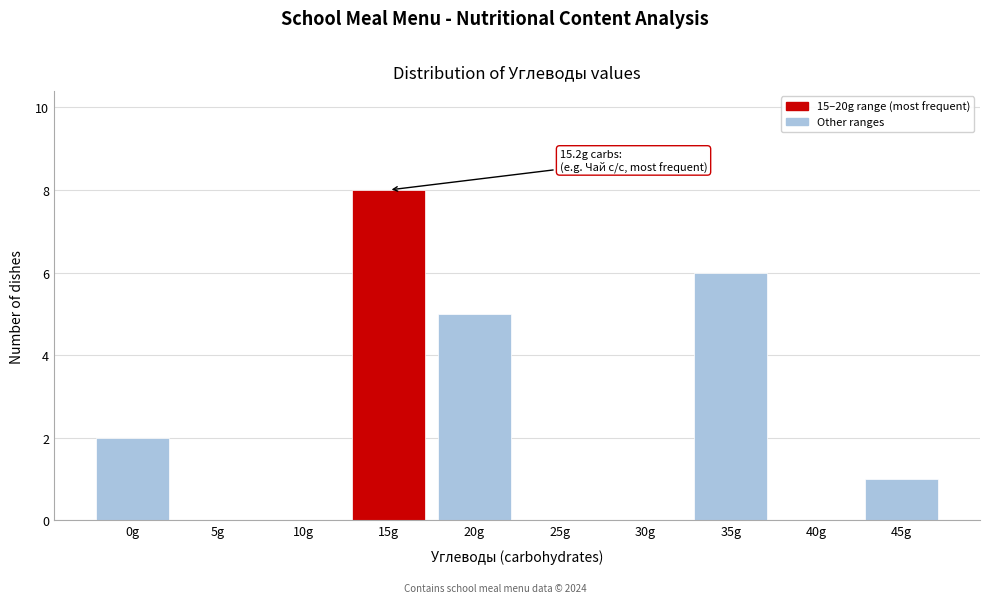

Reading right to left, list all the values displayed in this chart.

45g=1	40g=0	35g=6	30g=0	25g=0	20g=5	15g=8	10g=0	5g=0	0g=2